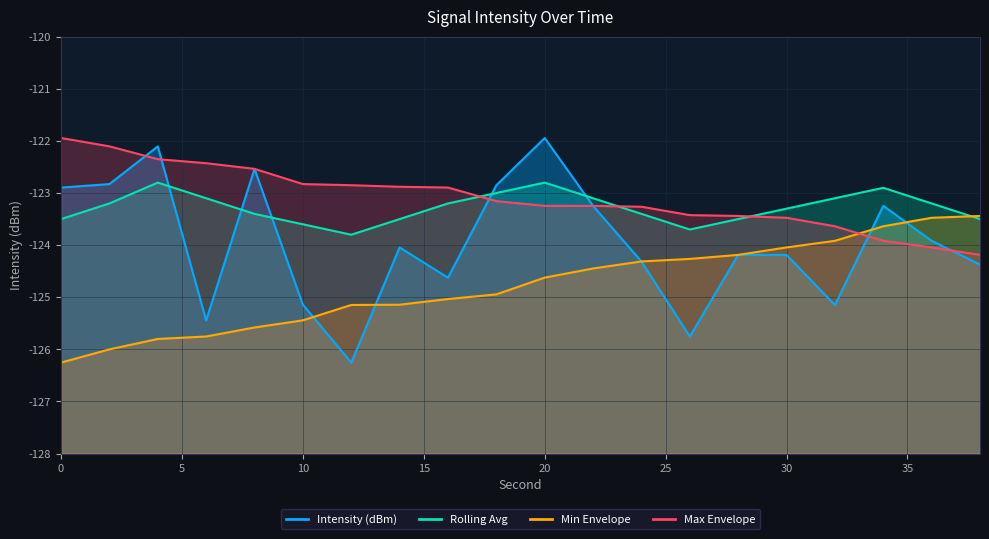

True or false: Rolling Avg has more than 1 points higher than both neighbors.

True